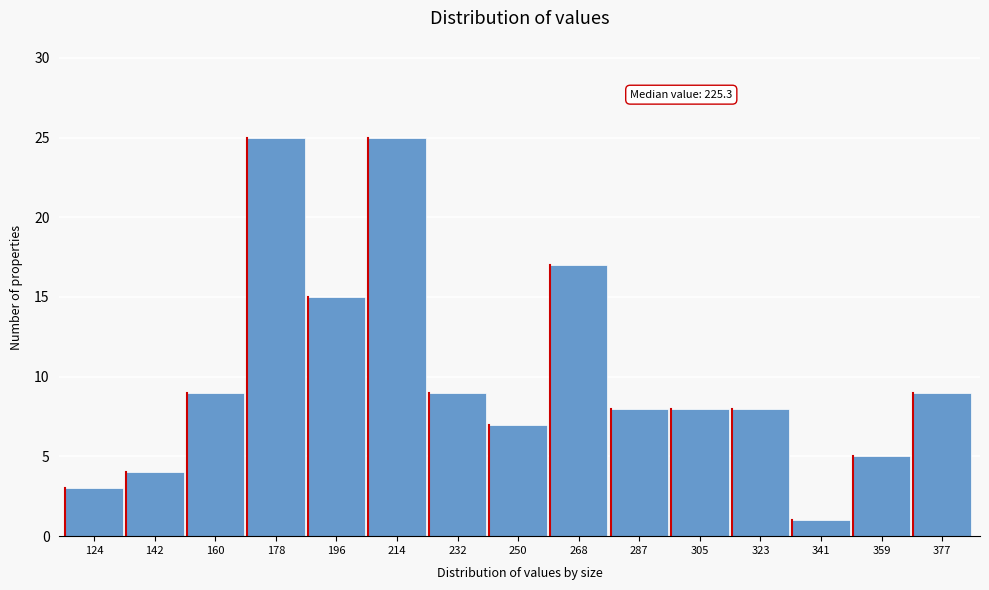

Reading right to left, transcribe all the data shown in this chart.

9	5	1	8	8	8	17	7	9	25	15	25	9	4	3